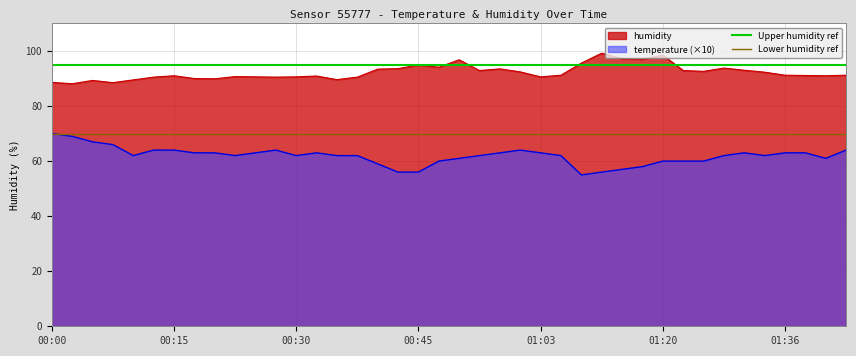

What is the minimum value for Upper humidity ref?

95